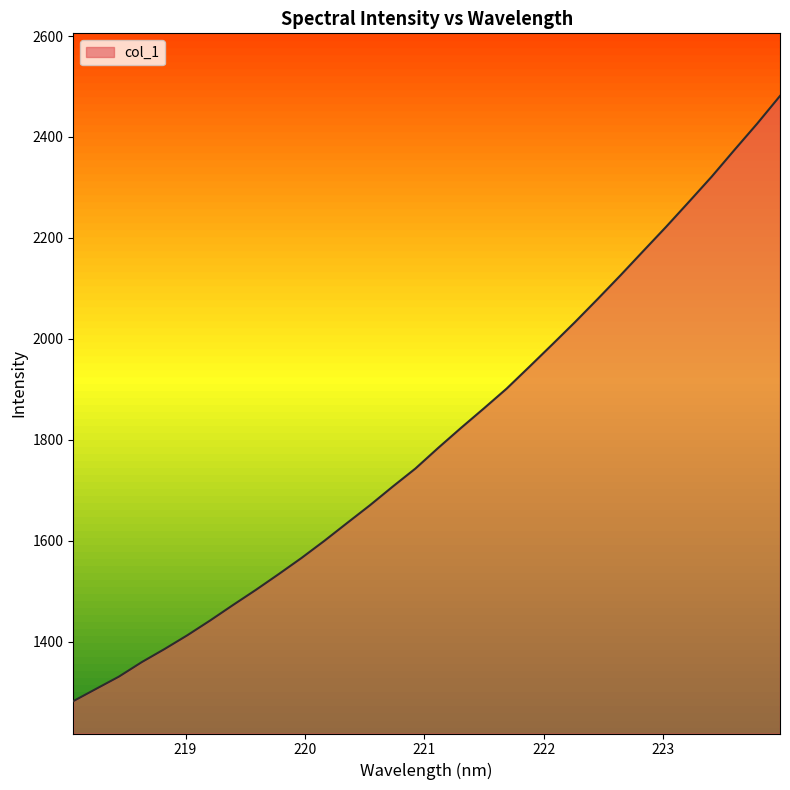

What is the smallest value displayed?

1281.8